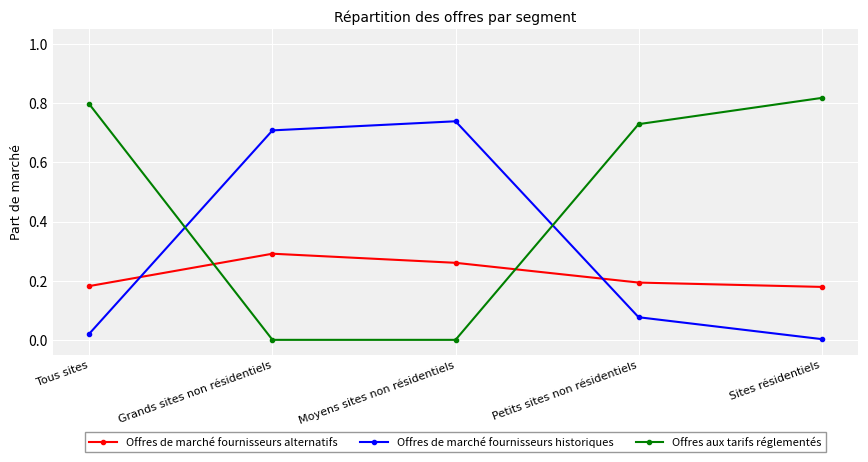

True or false: Offres de marché fournisseurs alternatifs has more than 1 interior local peaks.

False